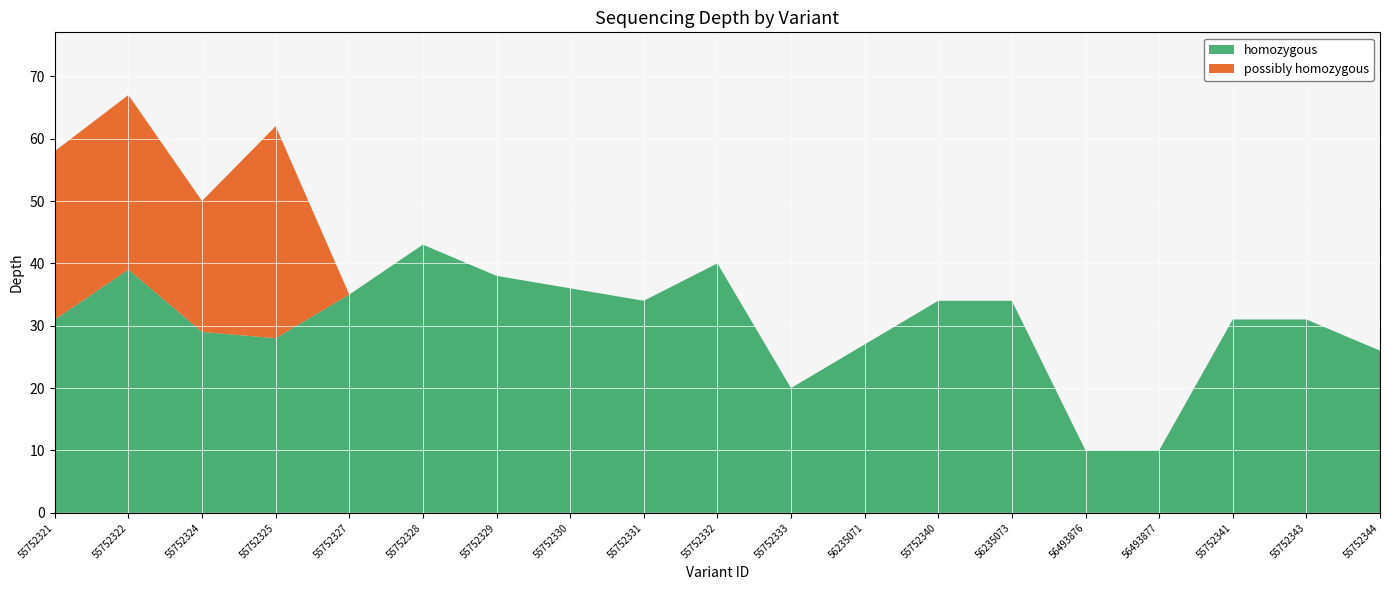

Reading right to left, list all the values displayed in this chart.

homozygous: 26	31	31	10	10	34	34	27	20	40	34	36	38	43	35	28	29	39	31
possibly homozygous: 0	0	0	0	0	0	0	0	0	0	0	0	0	0	0	34	21	28	27